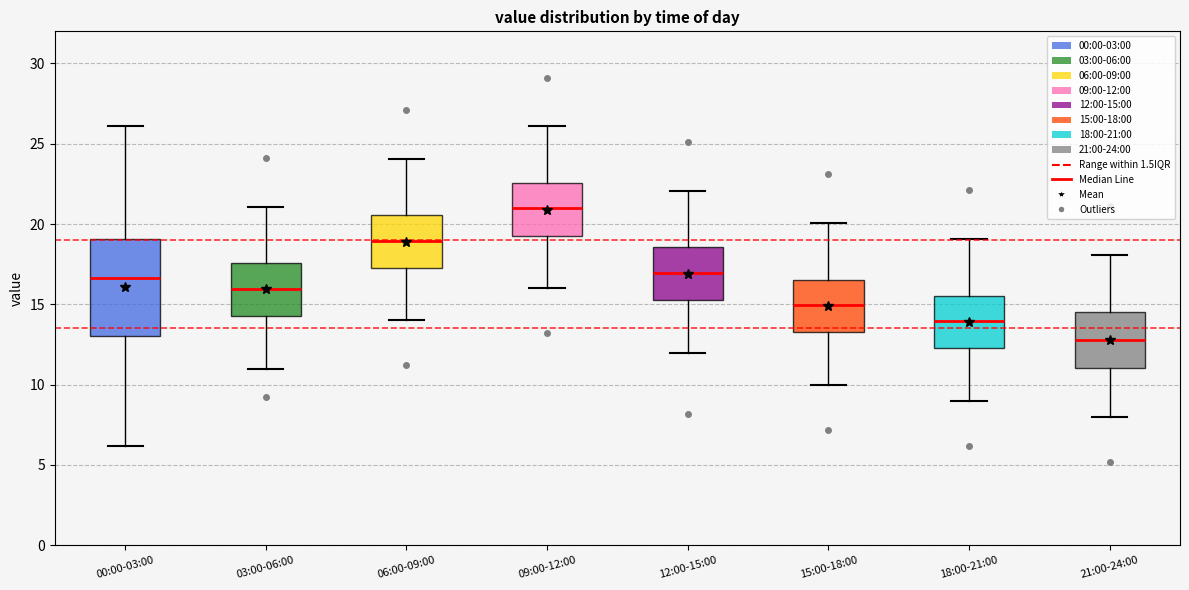

Reading left to right, read every box against the y-axis: the position of its median line, the range the box covers, and the ends of its whiskers. The values are not printed on the chart, so give them approximately, as read against the axis.

00:00-03:00: median 16.5, box 13.0 to 19.0, whiskers 6.0 to 26.0
03:00-06:00: median 16.0, box 14.5 to 17.5, whiskers 11.0 to 21.0
06:00-09:00: median 19.0, box 17.5 to 20.5, whiskers 14.0 to 24.0
09:00-12:00: median 21.0, box 19.5 to 22.5, whiskers 16.0 to 26.0
12:00-15:00: median 17.0, box 15.5 to 18.5, whiskers 12.0 to 22.0
15:00-18:00: median 15.0, box 13.5 to 16.5, whiskers 10.0 to 20.0
18:00-21:00: median 14.0, box 12.5 to 15.5, whiskers 9.0 to 19.0
21:00-24:00: median 13.0, box 11.0 to 14.5, whiskers 8.0 to 18.0